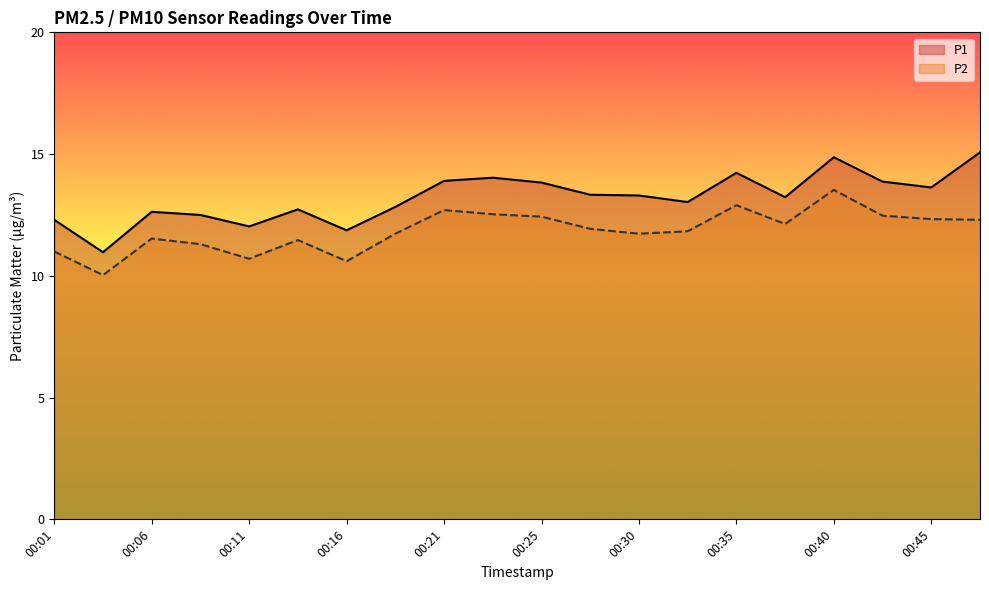

At which category is the sum across all series the highest?

00:40